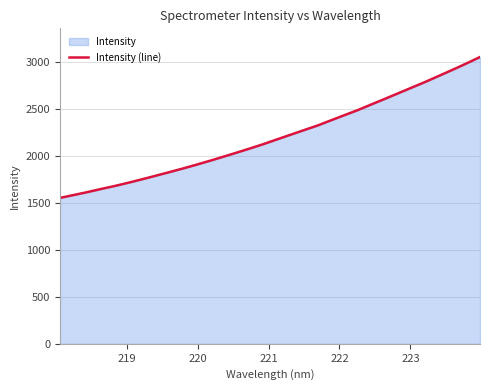

What is the difference between the maximum and minimum values?

1497.7